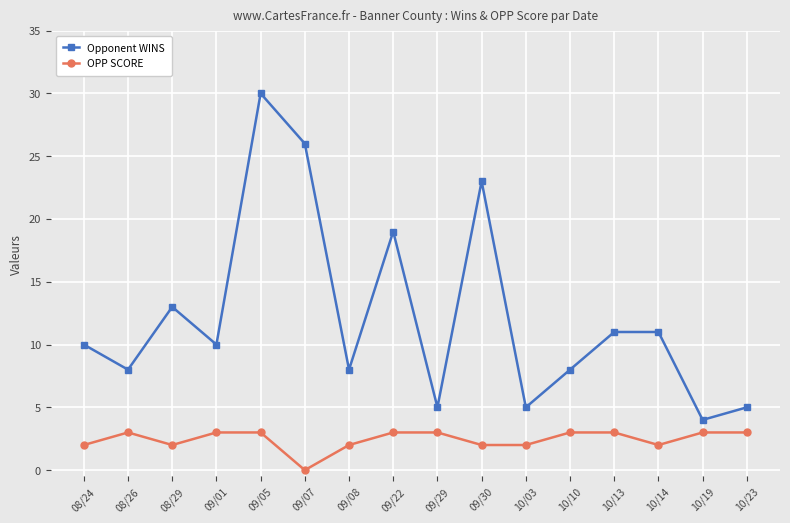

What position from the right is 10/10?

5